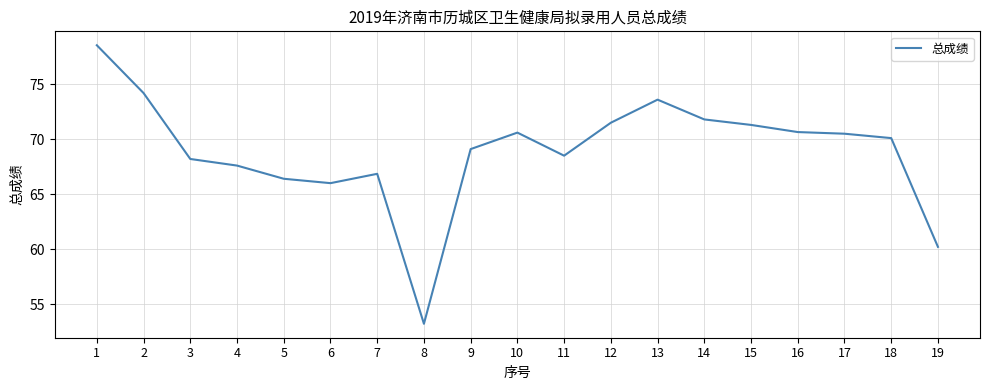

Does the chart display data point markers on the line(s)?

No